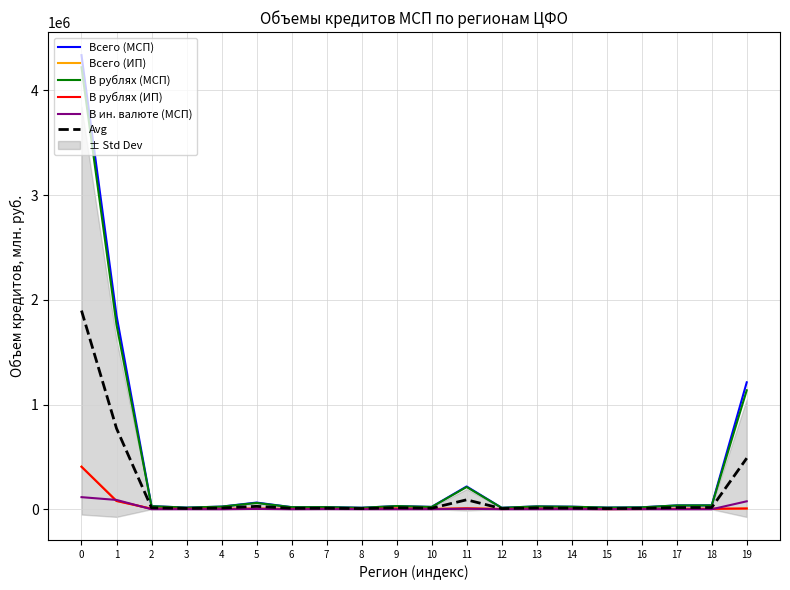

What is the minimum value for В рублях (МСП)?

14179.0